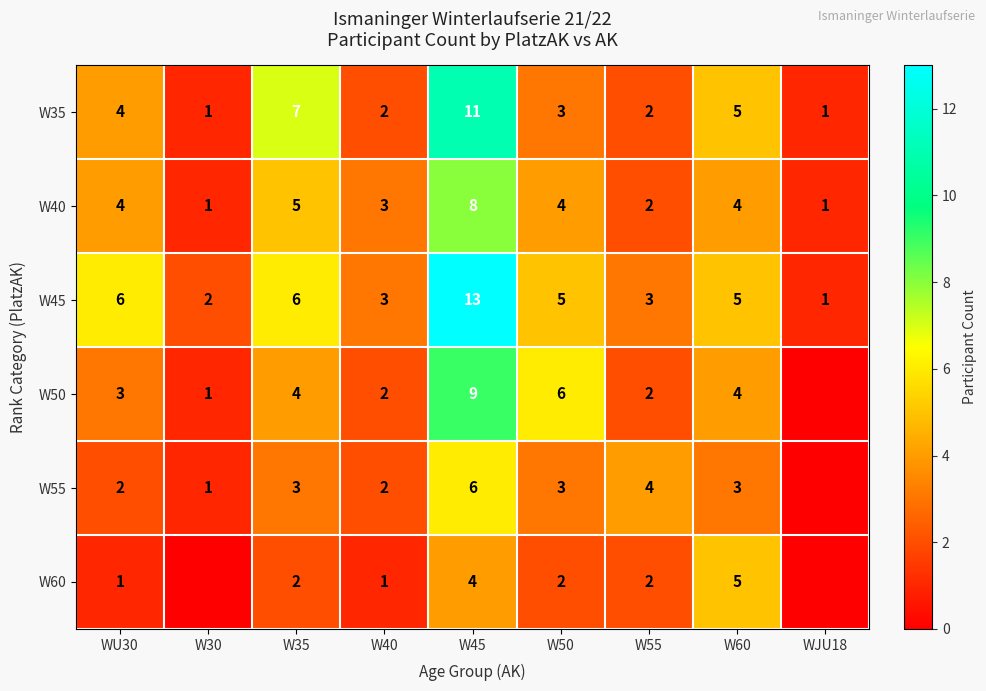

Is the value of W40 at W55 greater than the value of W50 at W30?

Yes